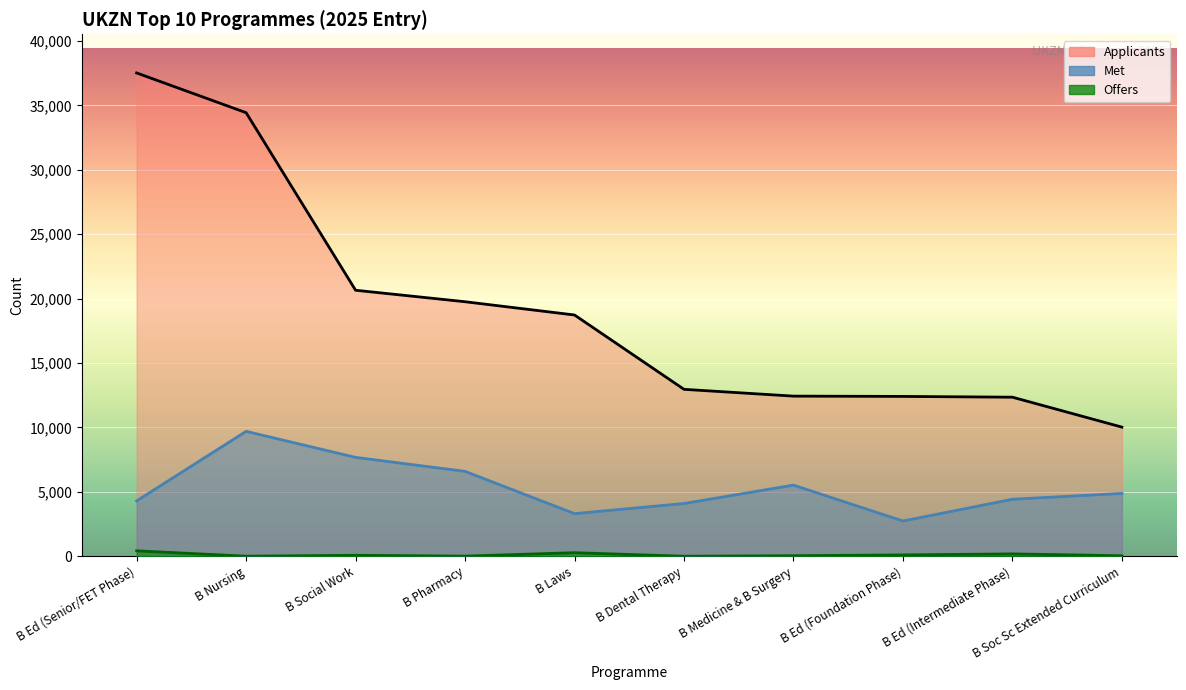

What is the label of the 1st point from the right?

B Soc Sc Extended Curriculum